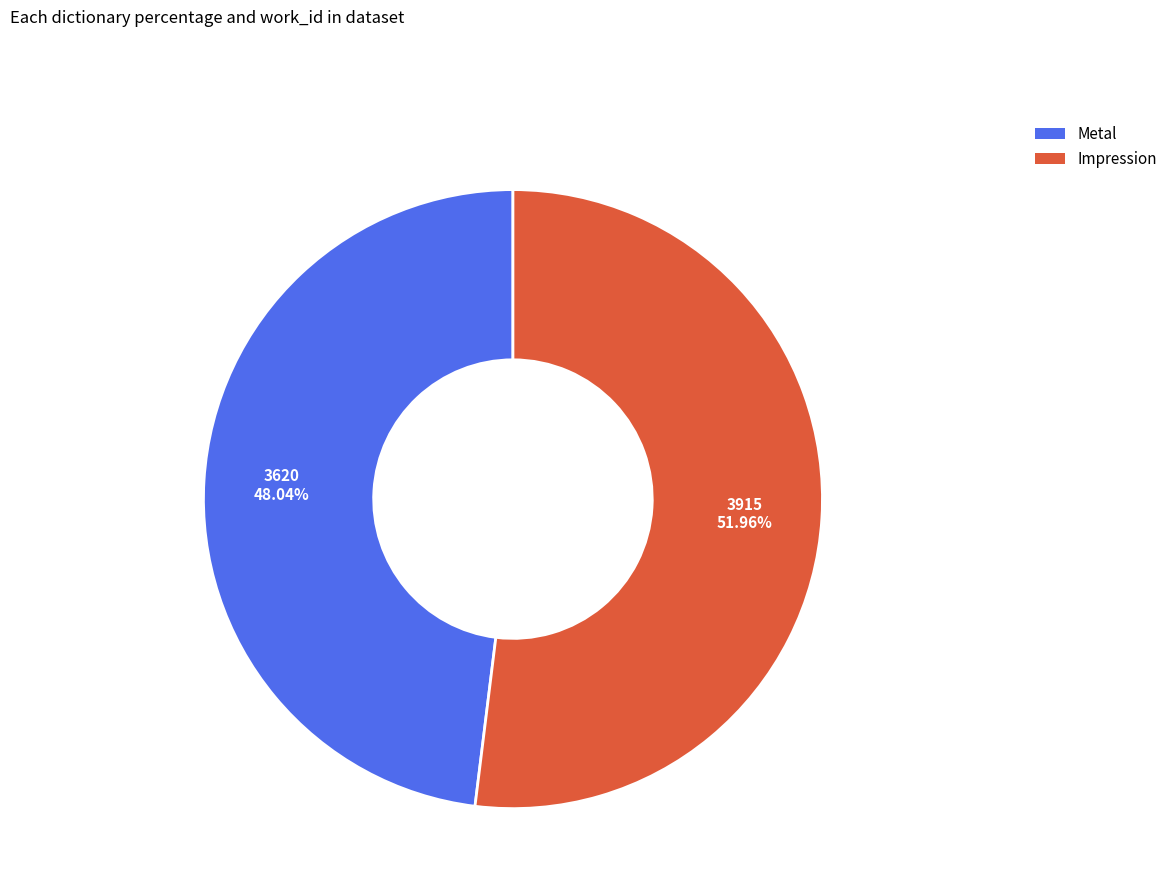

True or false: Impression accounts for 59% of the total.

False